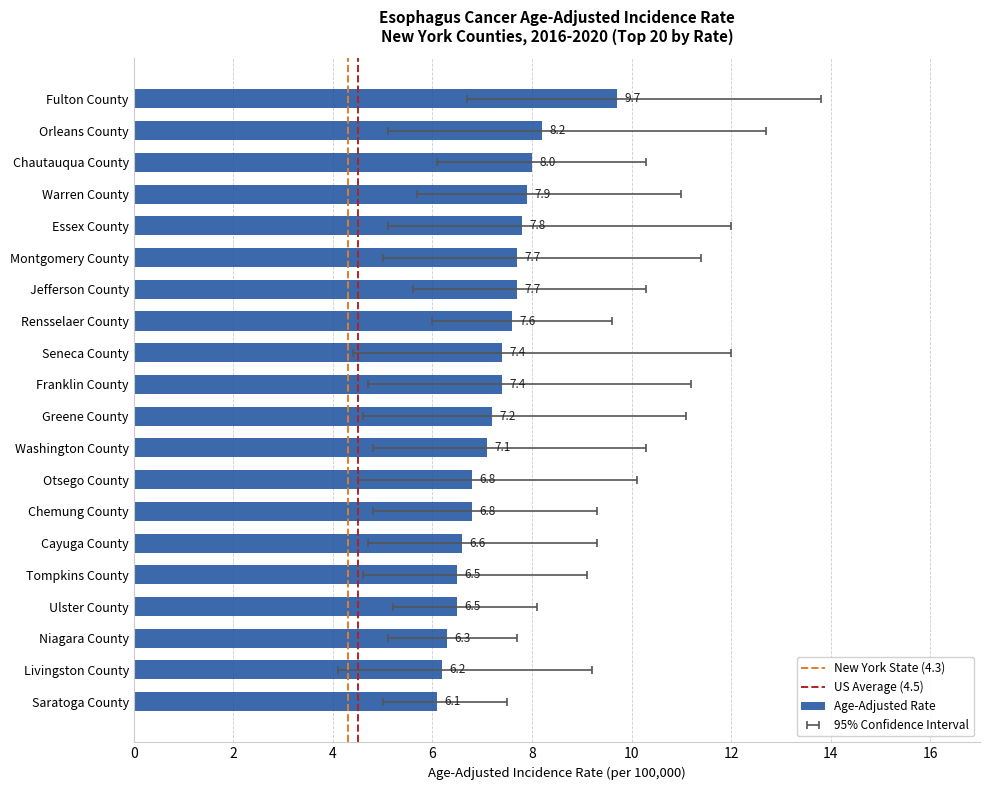

True or false: Lower 95% CI has a value of 7.2 at Livingston County.

False